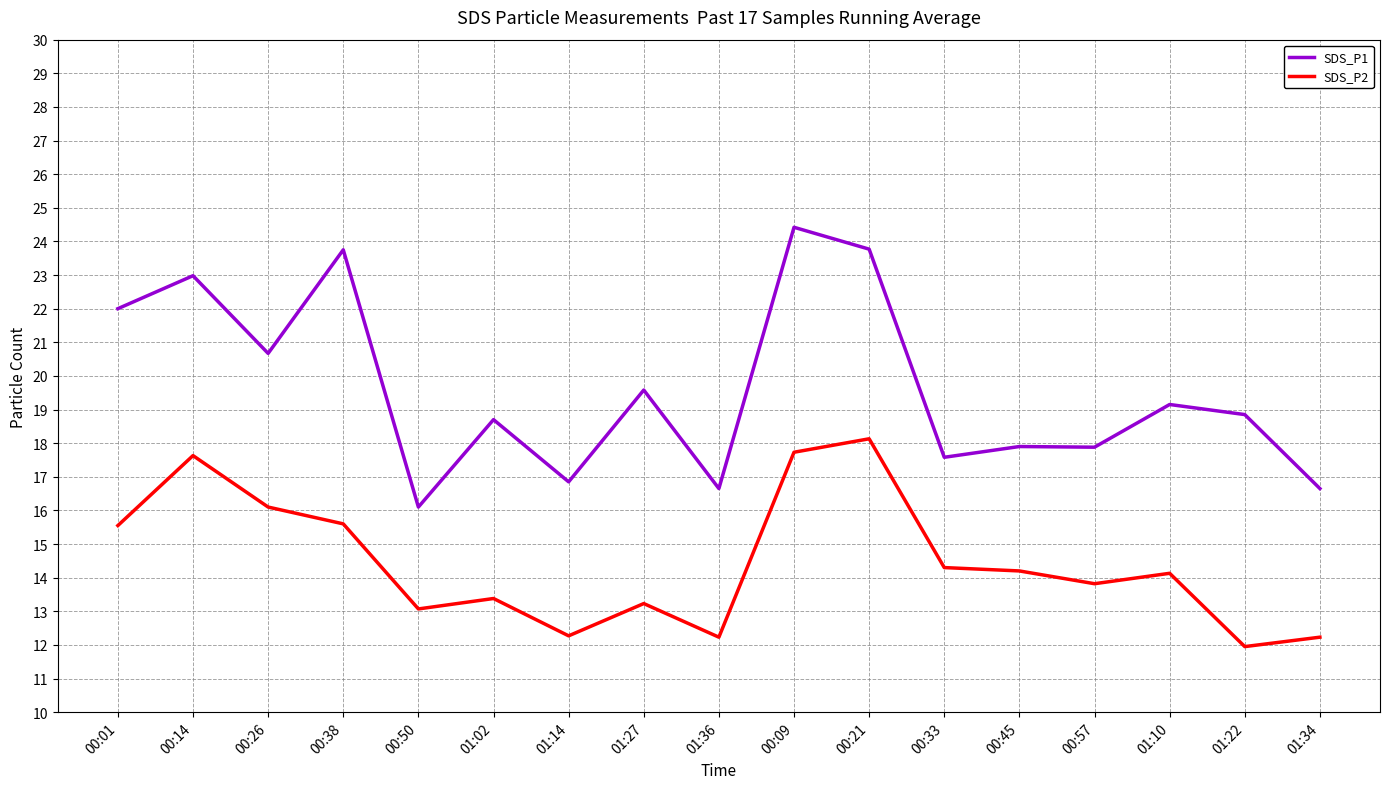

At which label does SDS_P1 first exceed 18?

00:01